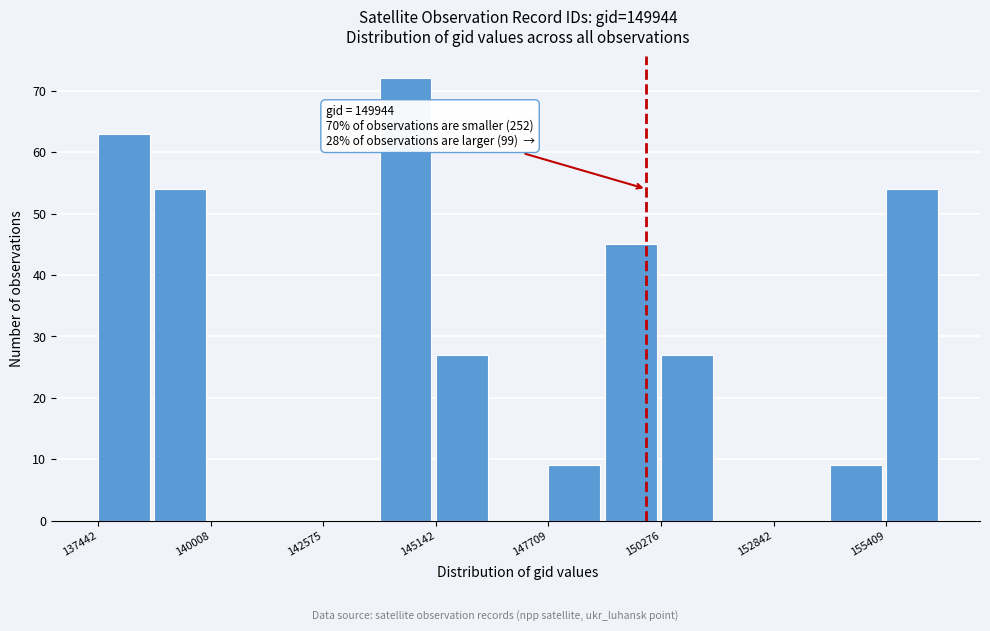

Around what value on the x-axis is the tallest bar? Give the approximate position of its centre, as read against the axis.

144500